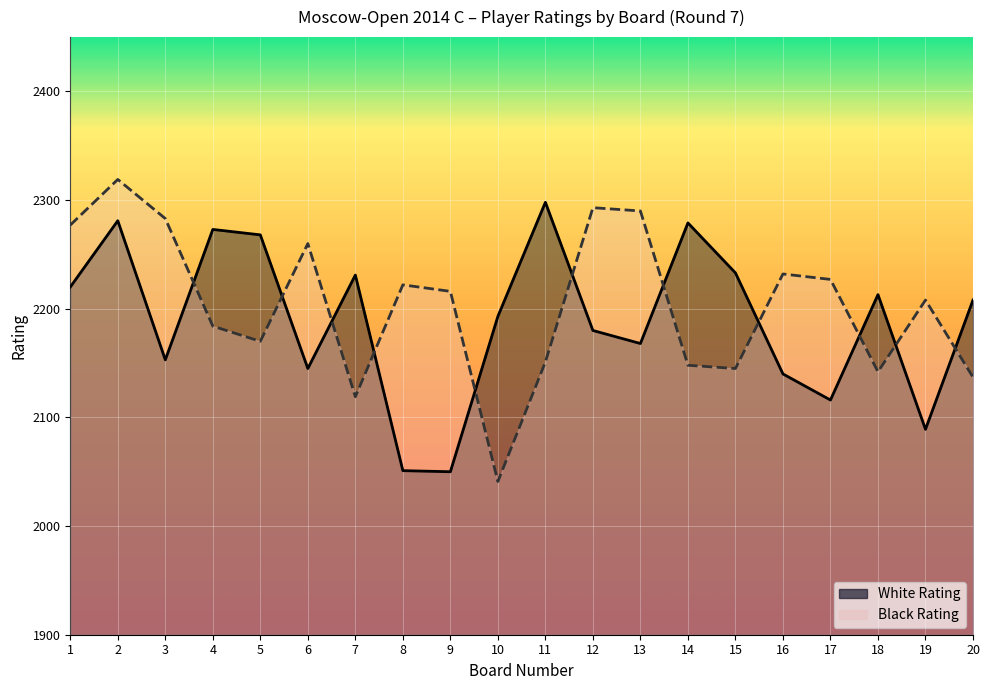

List the labels in order of White Rating value, smallest first.

9, 8, 19, 17, 16, 6, 3, 13, 12, 10, 20, 18, 1, 7, 15, 5, 4, 14, 2, 11